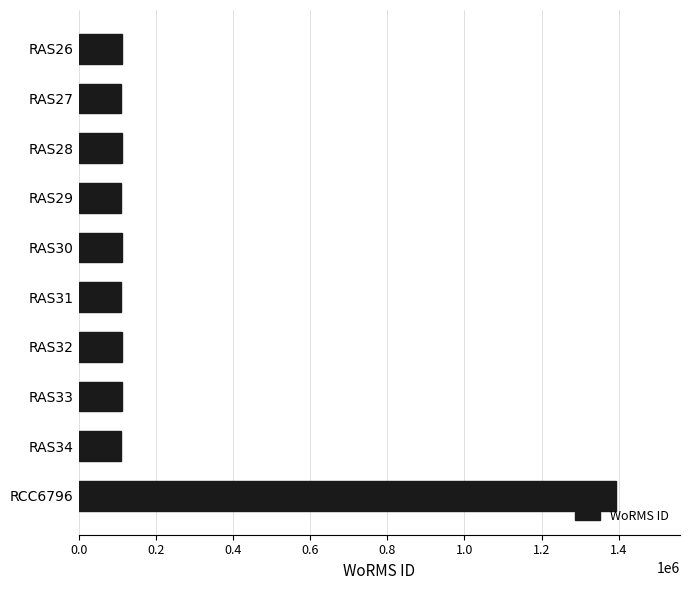

What is the average value?

239263